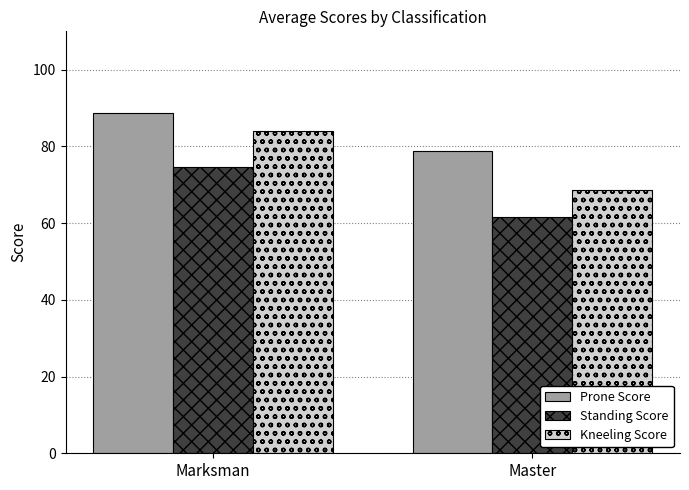

What are all the series names shown in the legend?

Prone Score, Standing Score, Kneeling Score